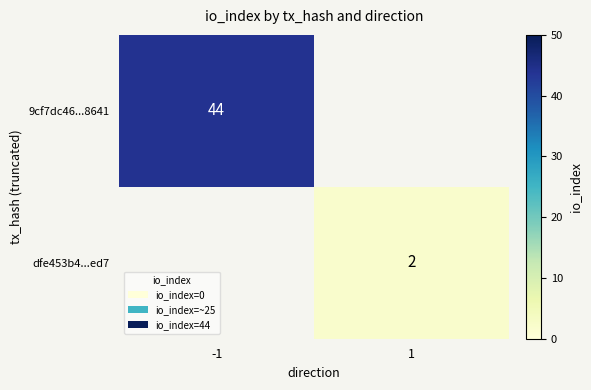

True or false: dfe453b4...ed7 has a value of 3 at 1.

False